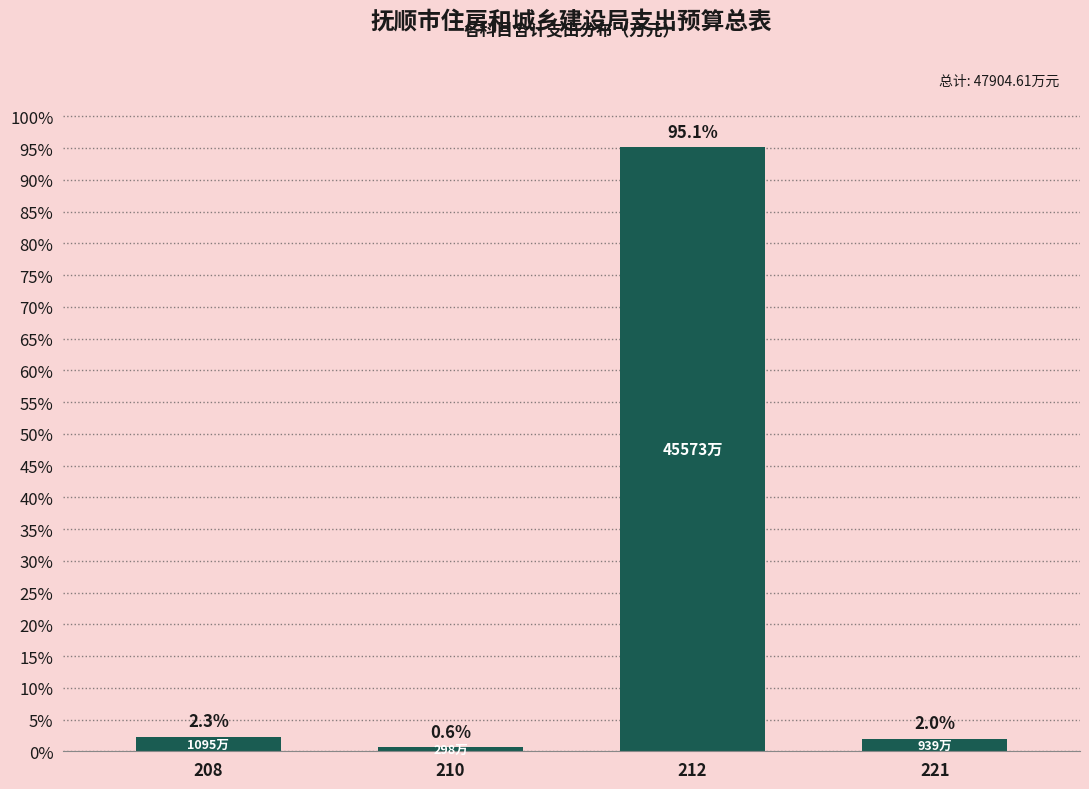

Reading left to right, list all the values displayed in this chart.

2.3	0.6	95.1	2.0